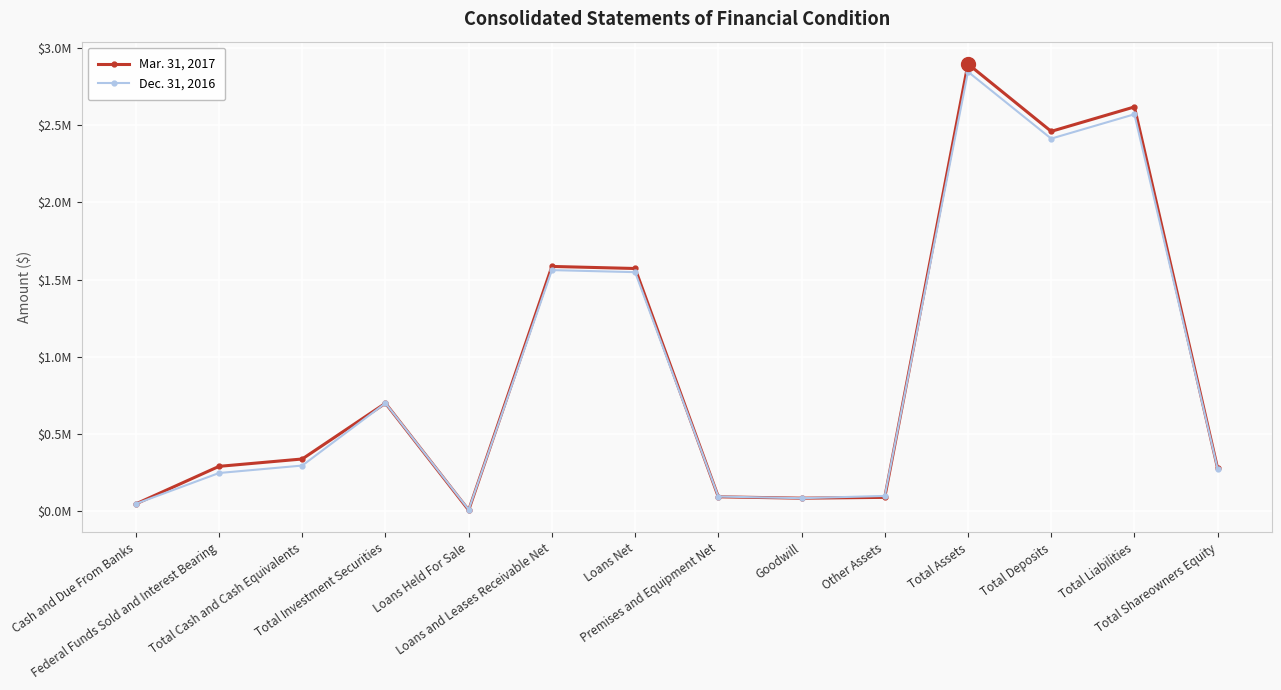

True or false: Mar. 31, 2017 and Dec. 31, 2016 intersect in this chart.

True